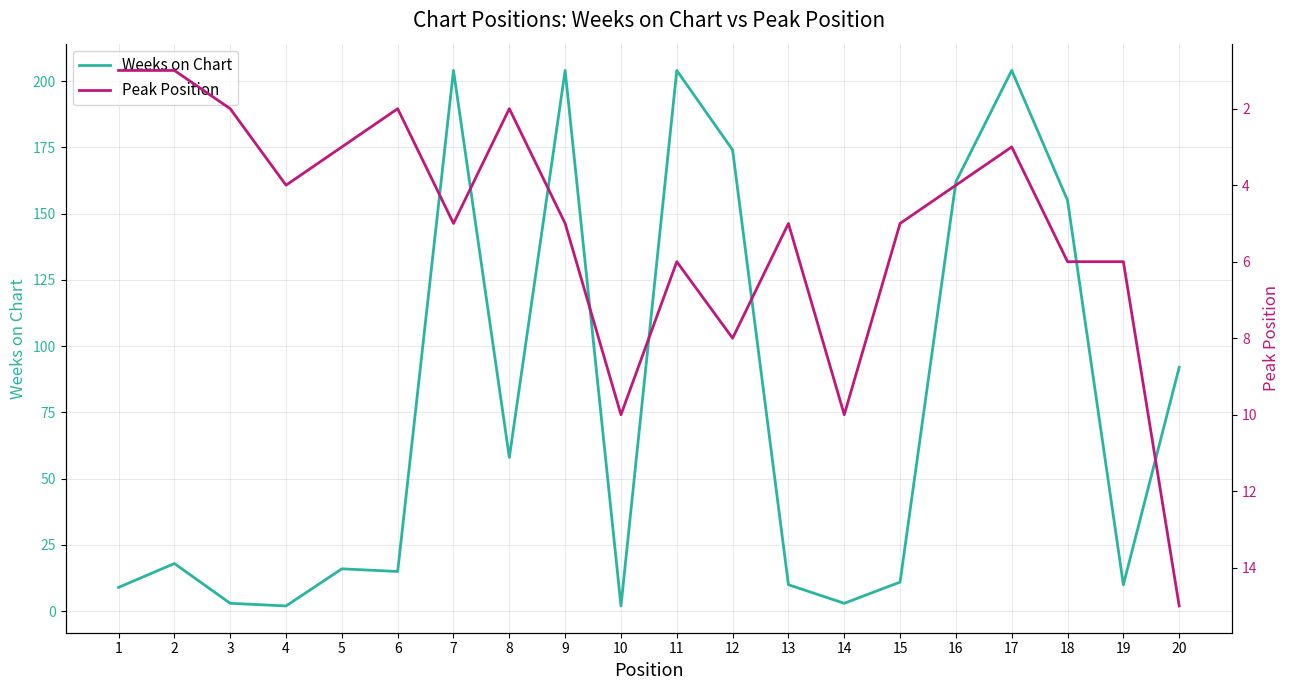

What are all the series names shown in the legend?

Weeks on Chart, Peak Position